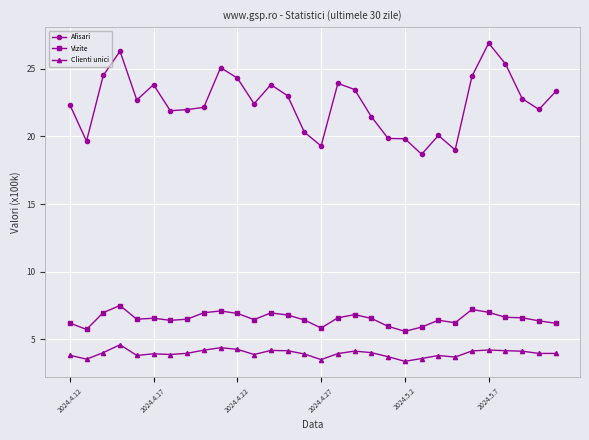

At how many categories does at least one series exceed 11?

30